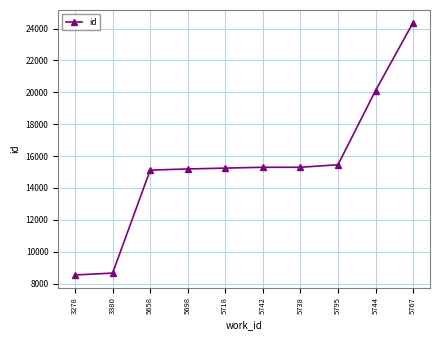

At which category does the chart reach its peak across all series?

5767